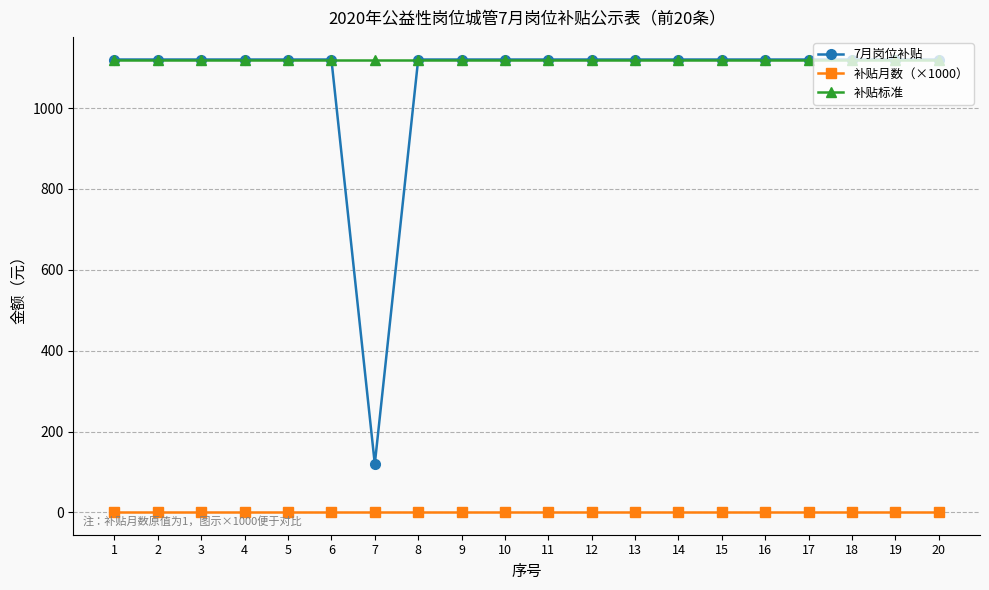

What is the greatest value displayed?

1120